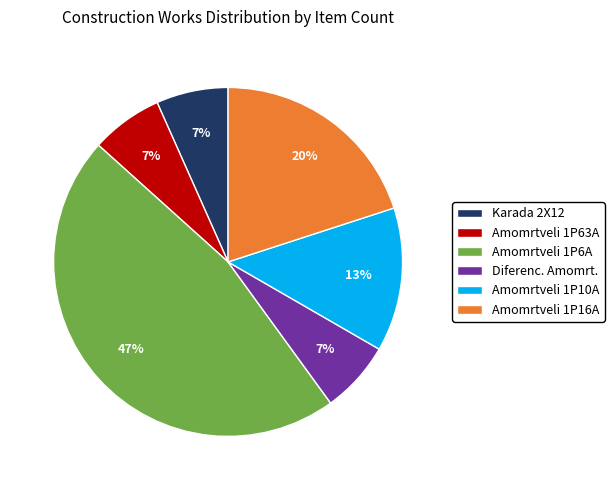

Count the number of slices in the pie.

6